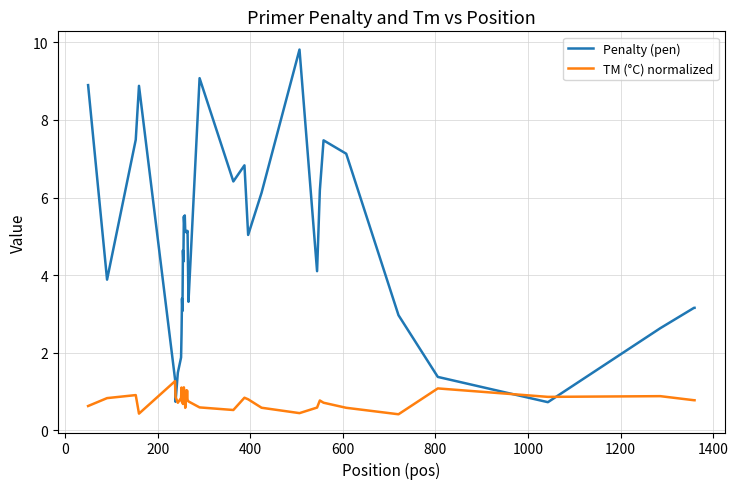

What is the minimum value for Penalty (pen)?

0.7